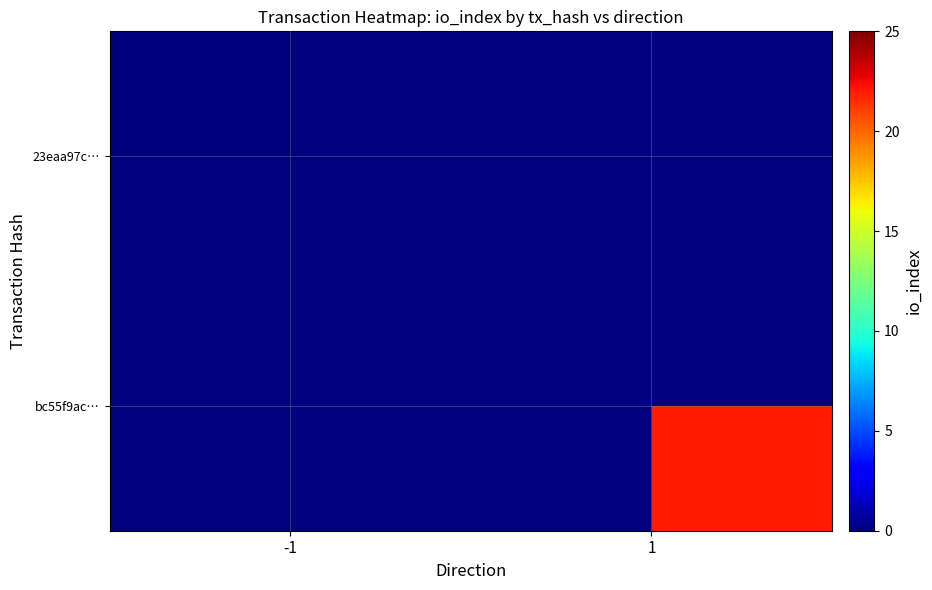

At which label does 23eaa97c… reach its peak?

-1